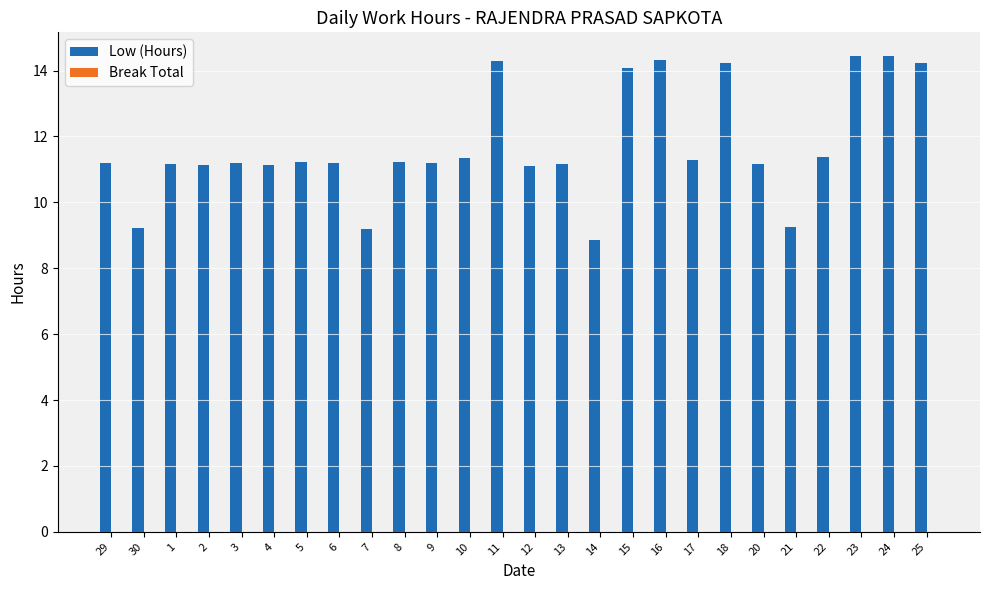

The value at 11 is 14.3. True or false?

True